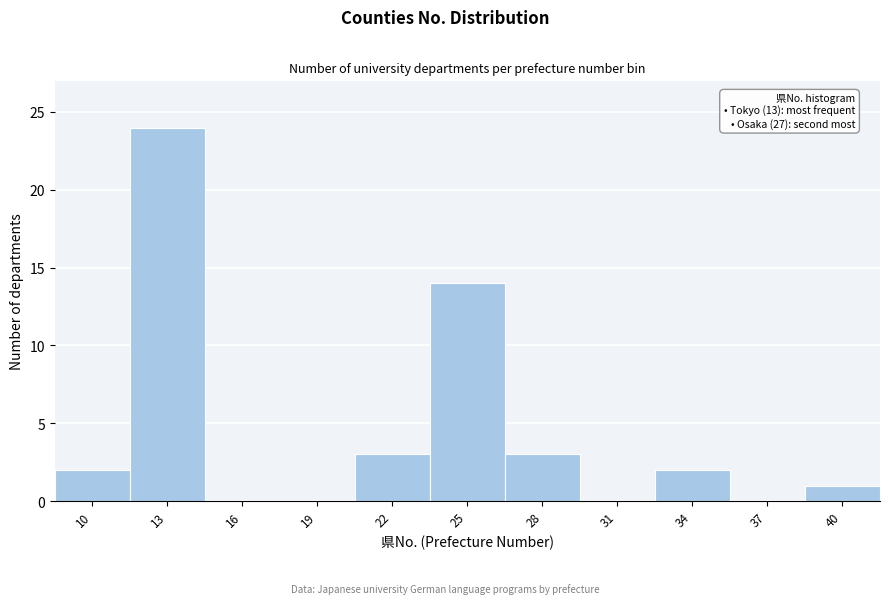

Reading left to right, list all the values displayed in this chart.

10=2	13=24	16=0	19=0	22=3	25=14	28=3	31=0	34=2	37=0	40=1